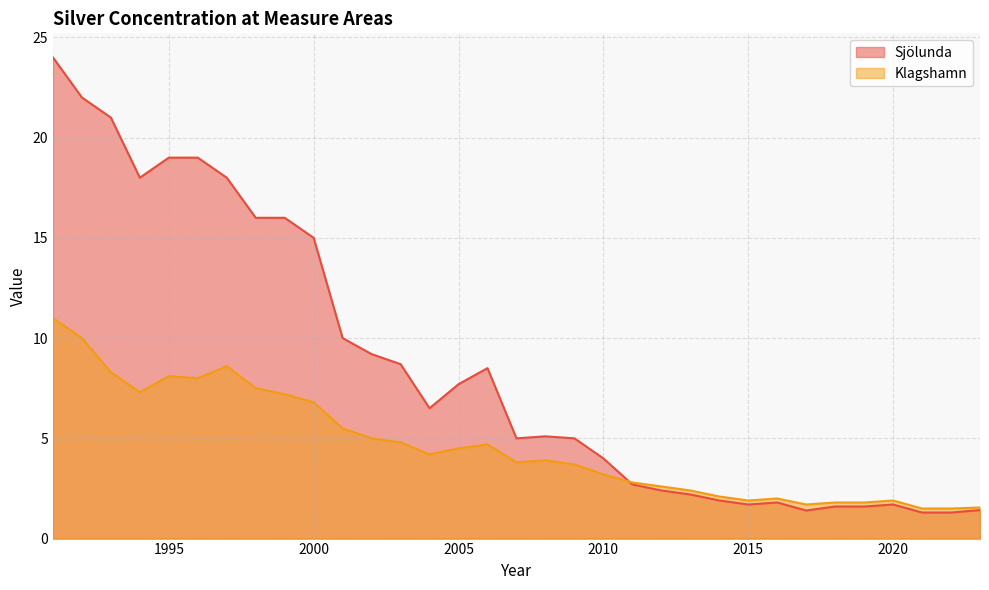

Reading left to right, extract all data points from this chart.

Sjölunda: 1991=24.0	1992=22.0	1993=21.0	1994=18.0	1995=19.0	1996=19.0	1997=18.0	1998=16.0	1999=16.0	2000=15.0	2001=10.0	2002=9.2	2003=8.7	2004=6.5	2005=7.7	2006=8.5	2007=5.0	2008=5.1	2009=5.0	2010=4.0	2011=2.7	2012=2.4	2013=2.2	2014=1.9	2015=1.7	2016=1.8	2017=1.4	2018=1.6	2019=1.6	2020=1.7	2021=1.3	2022=1.3	2023=1.4
Klagshamn: 1991=11.0	1992=10.0	1993=8.3	1994=7.3	1995=8.1	1996=8.0	1997=8.6	1998=7.5	1999=7.2	2000=6.8	2001=5.5	2002=5.0	2003=4.8	2004=4.2	2005=4.5	2006=4.7	2007=3.8	2008=3.9	2009=3.7	2010=3.2	2011=2.8	2012=2.6	2013=2.4	2014=2.1	2015=1.9	2016=2.0	2017=1.7	2018=1.8	2019=1.8	2020=1.9	2021=1.5	2022=1.5	2023=1.6